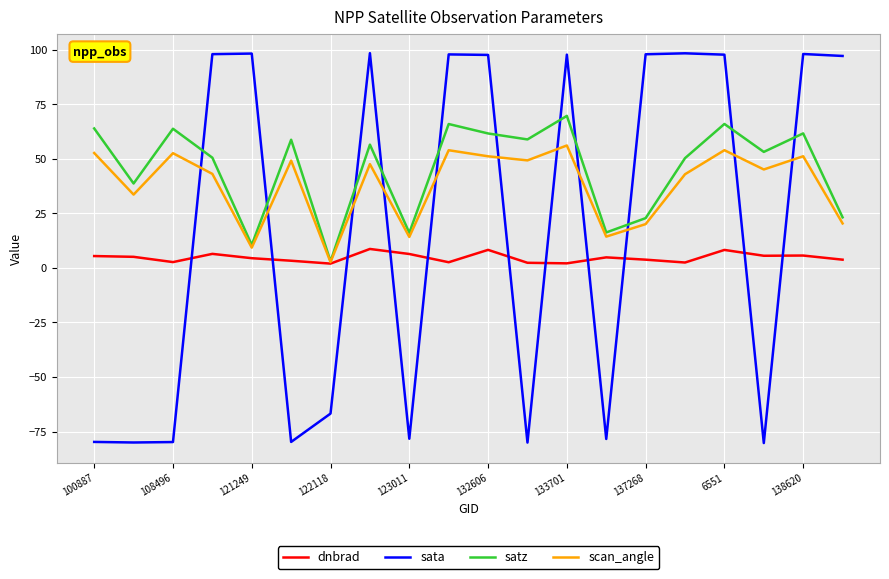

True or false: sata has more than 0 points higher than both neighbors.

True